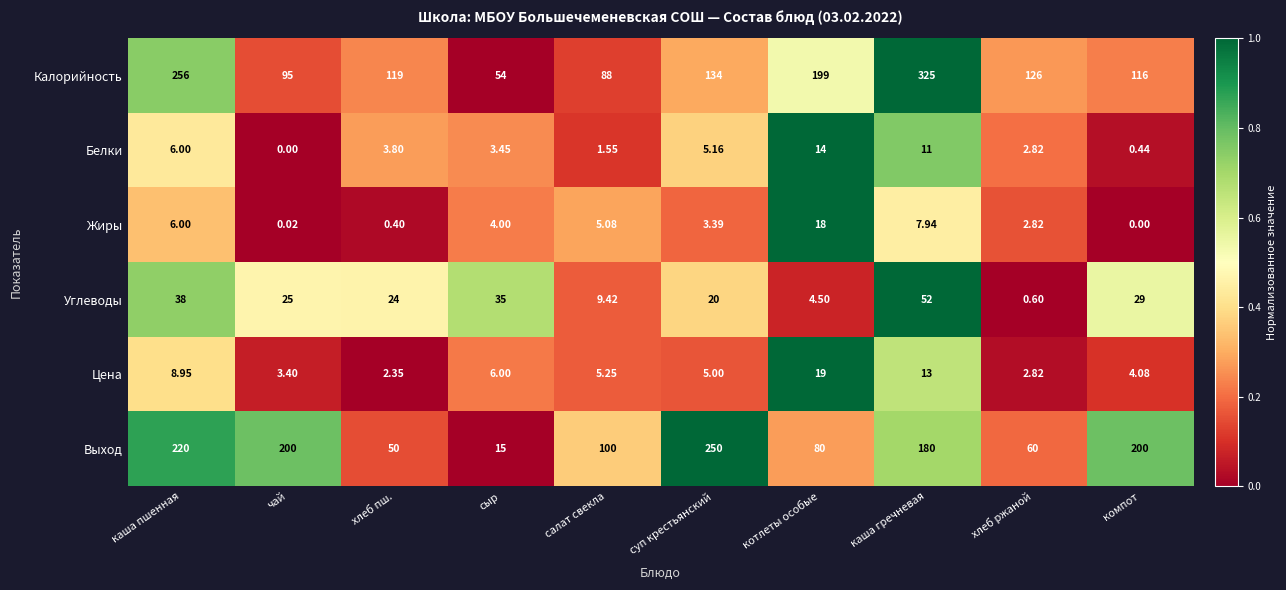

At how many categories does at least one series exceed 0?

10